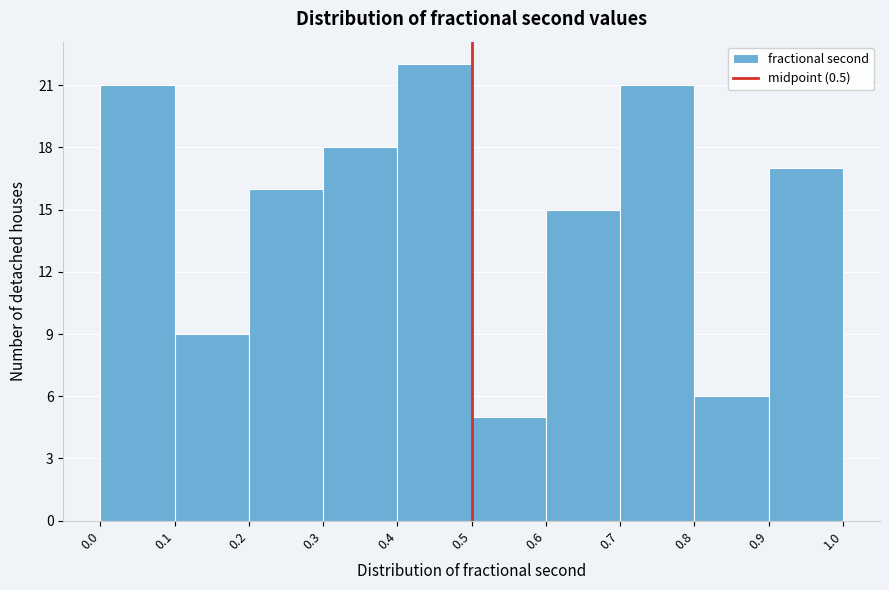

How tall is the bar that spans 0.9 to 1.0 on the x-axis? The values are not printed on the chart, so give them approximately, as read against the axis.

17